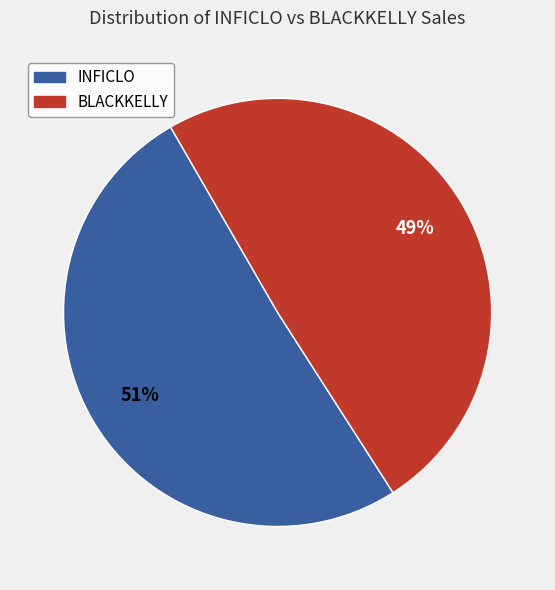

To the nearest percent, what is the average slice percentage?

50%